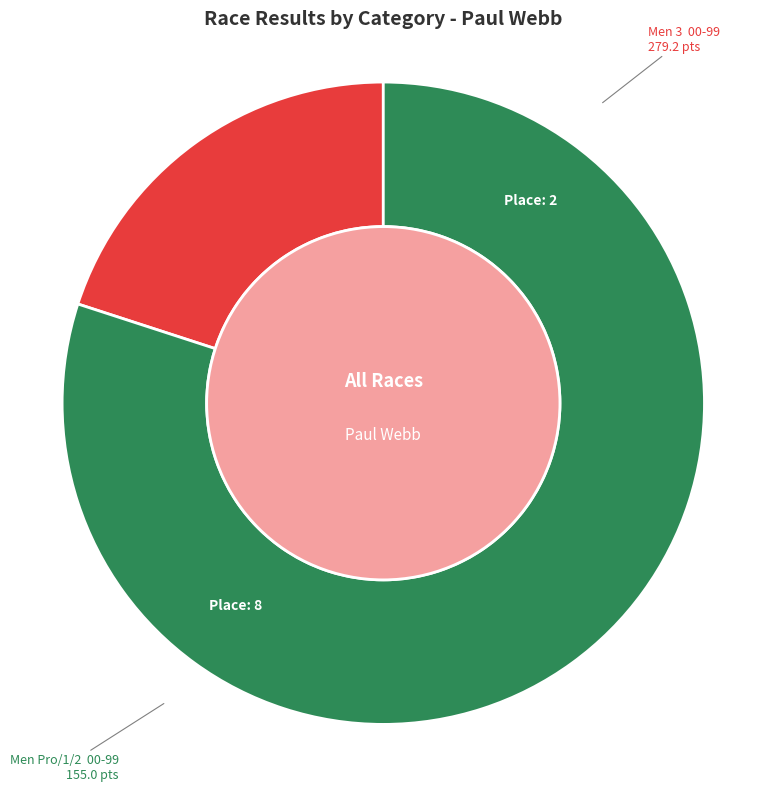

Does any single category account for the majority?

Yes